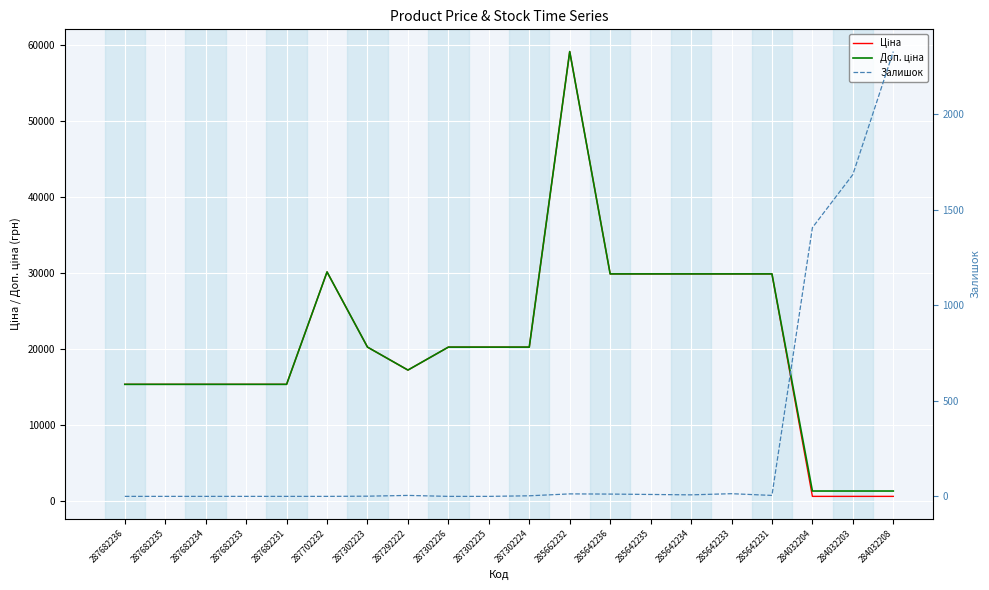

Where does the Ціна series first go above 20185?

287702232